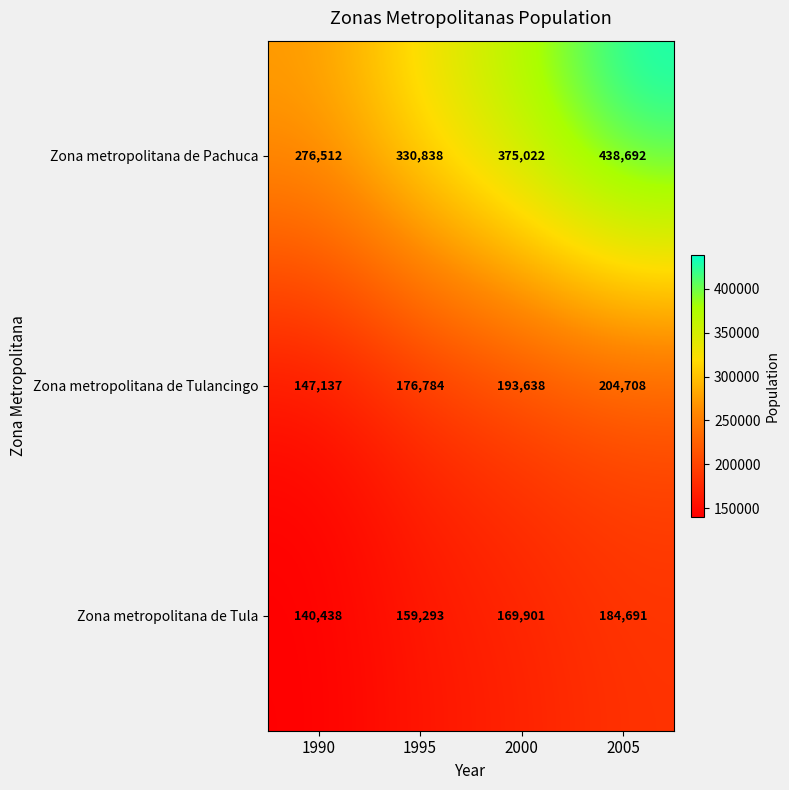

Which series changed the most between 1990 and 1995?

Zona metropolitana de Pachuca